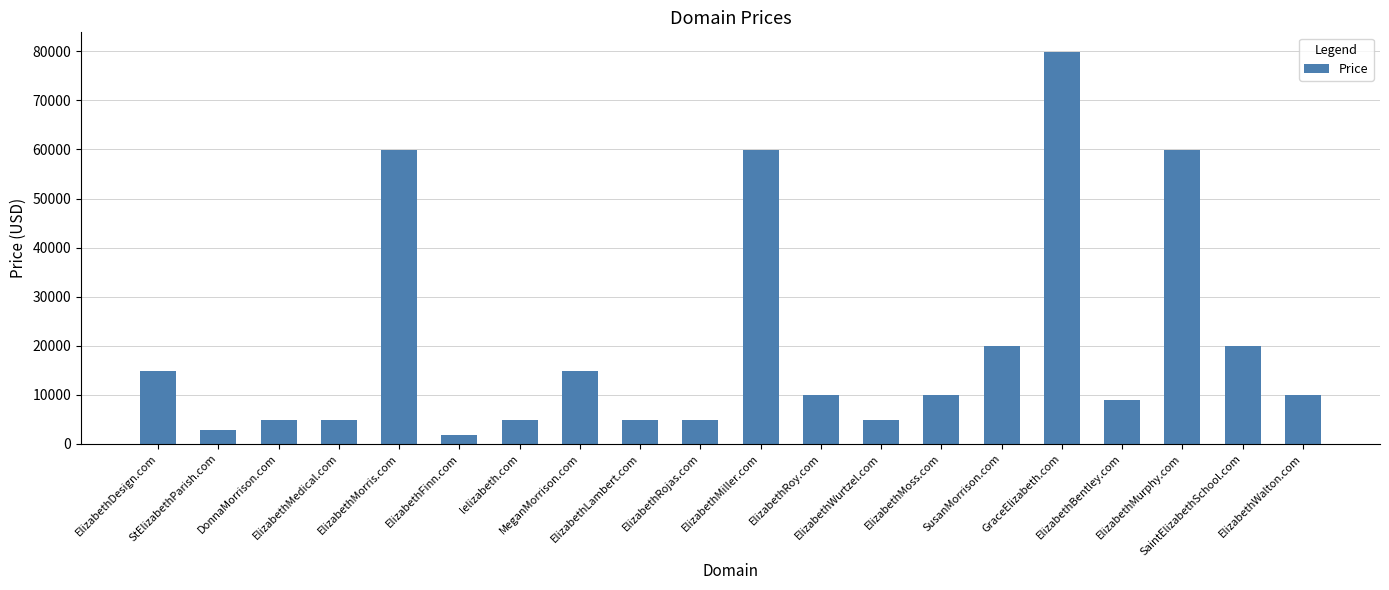

What is the average value?

20088